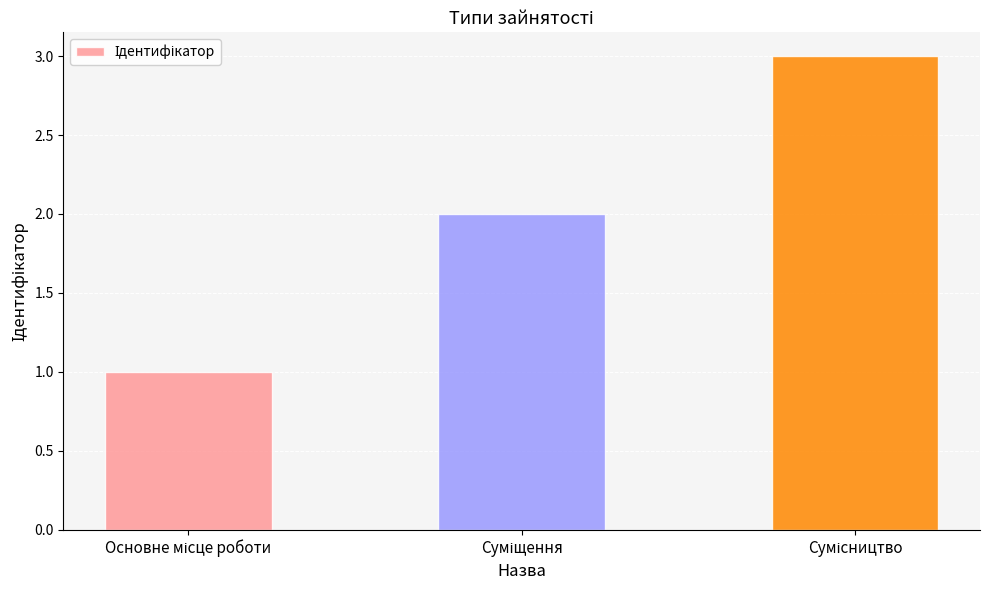

What is the sum of all values?

6